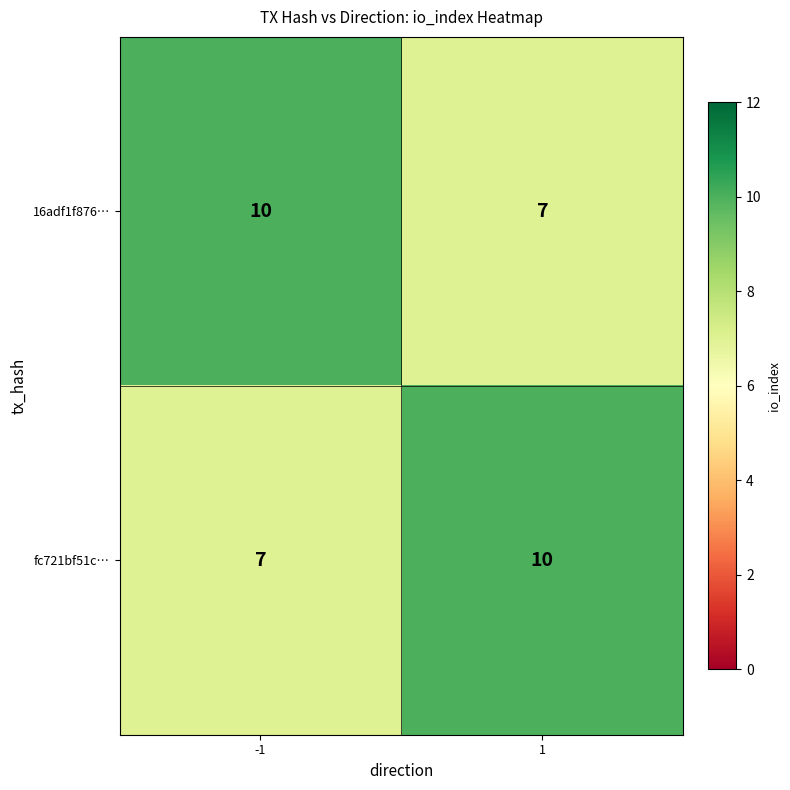

Rank the categories by fc721bf51c… value from lowest to highest.

-1, 1